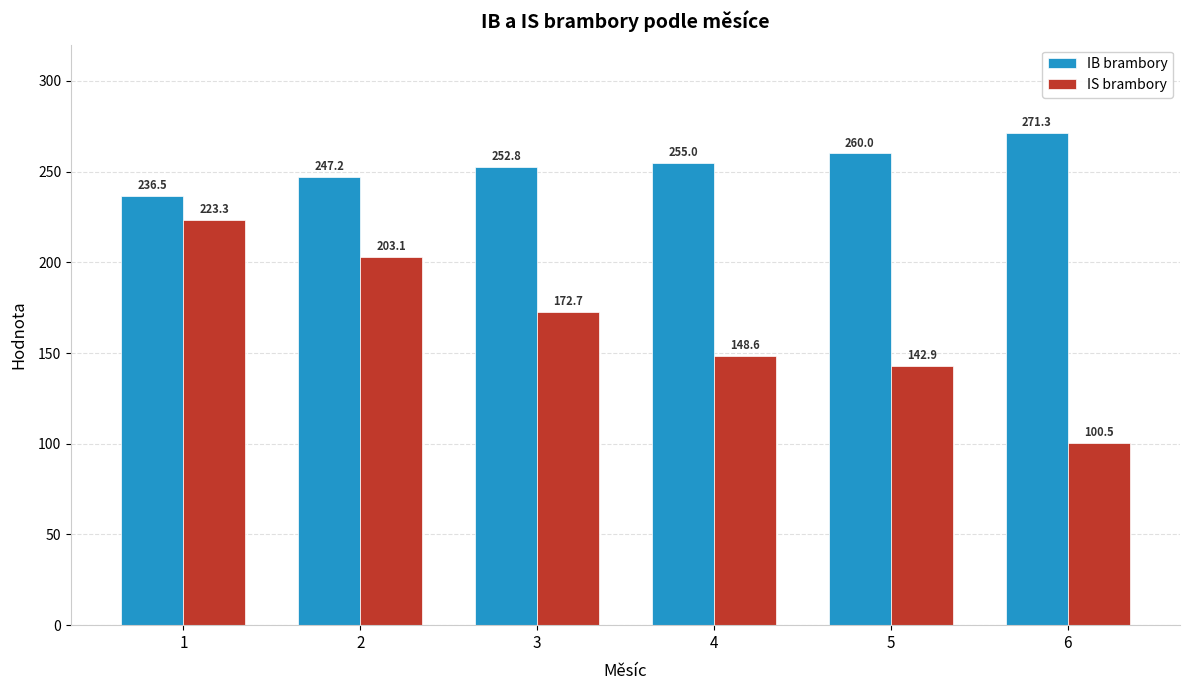

Reading right to left, transcribe all the data shown in this chart.

IB brambory: 271.3	260.0	255.0	252.8	247.2	236.5
IS brambory: 100.5	142.9	148.6	172.7	203.1	223.3